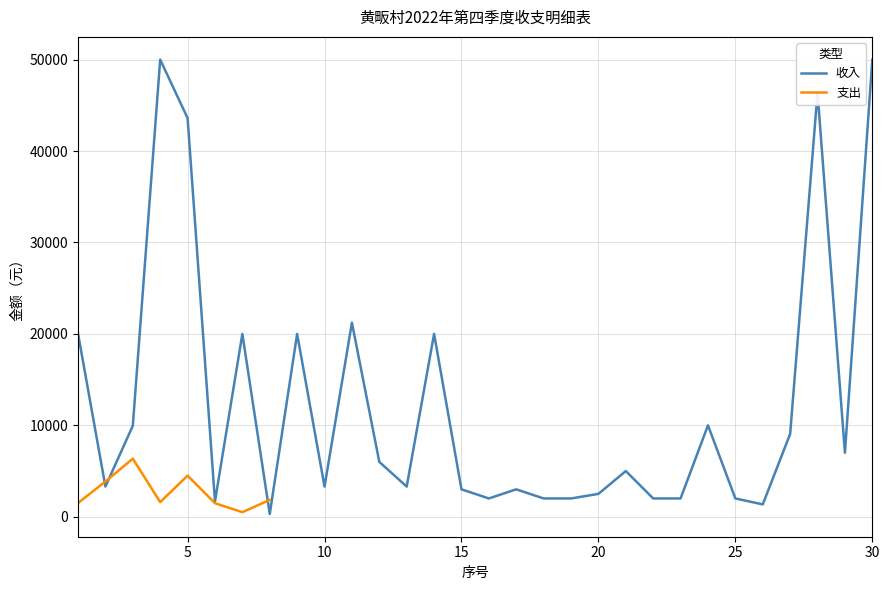

How many data points are above 5000?

14